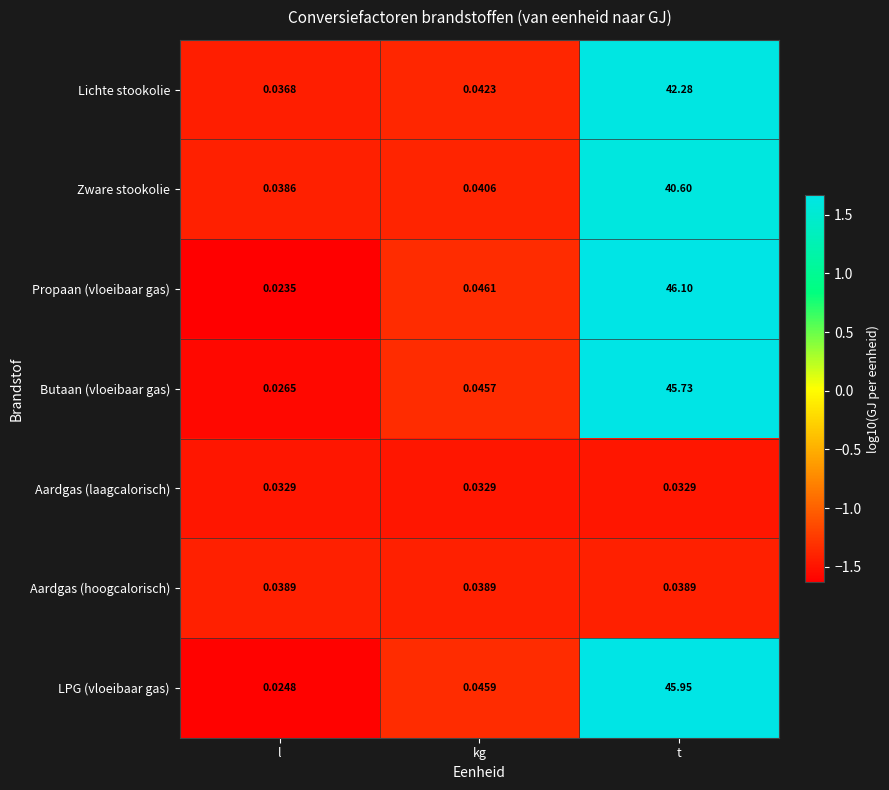

Rank the series at kg from highest to lowest value.

Propaan (vloeibaar gas), LPG (vloeibaar gas), Butaan (vloeibaar gas), Lichte stookolie, Zware stookolie, Aardgas (hoogcalorisch), Aardgas (laagcalorisch)